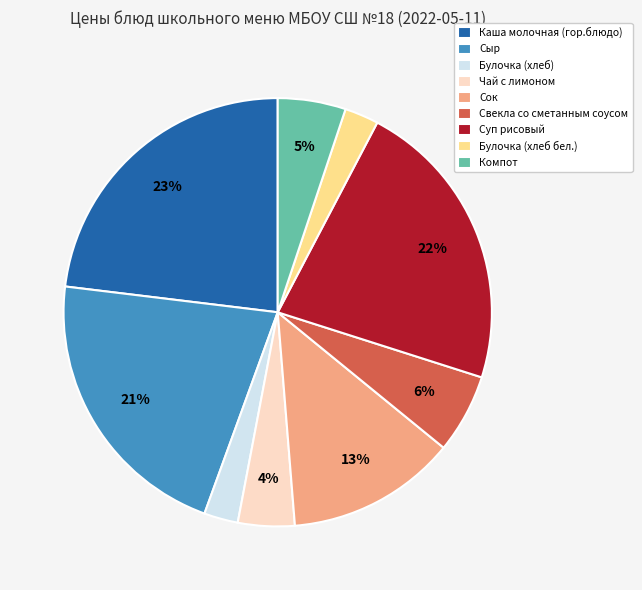

Combined, do Компот and Сок account for over 50%?

No